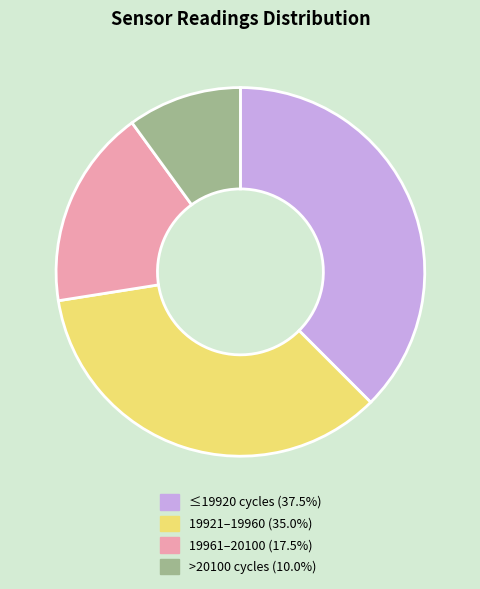

What is the ratio of the value at 19921–19960 (35.0%) to the value at >20100 cycles (10.0%)?

3.5